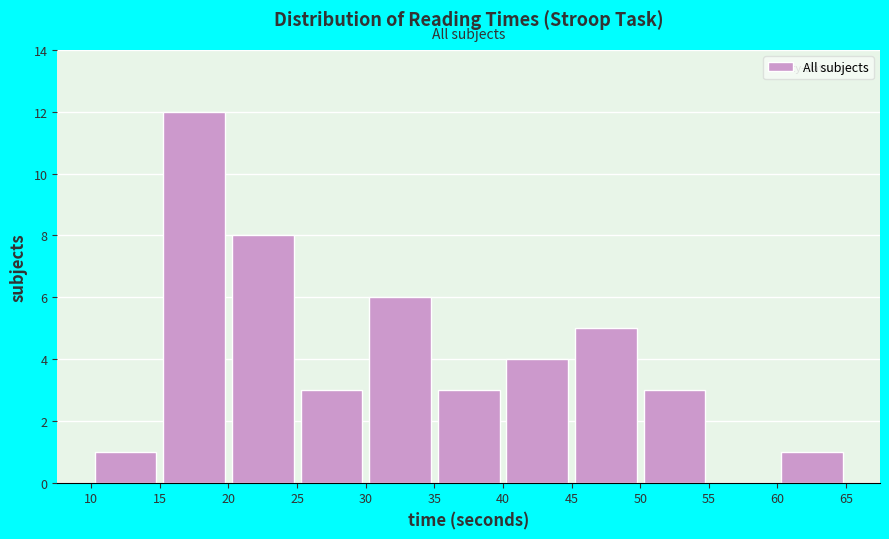

Reading left to right, list every bar in this chart as the range it spans on the x-axis followed by its height. The values are not printed on the chart, so give them approximately, as read against the axis.

10 to 15: 1
15 to 20: 12
20 to 25: 8
25 to 30: 3
30 to 35: 6
35 to 40: 3
40 to 45: 4
45 to 50: 5
50 to 55: 3
55 to 60: 0
60 to 65: 1